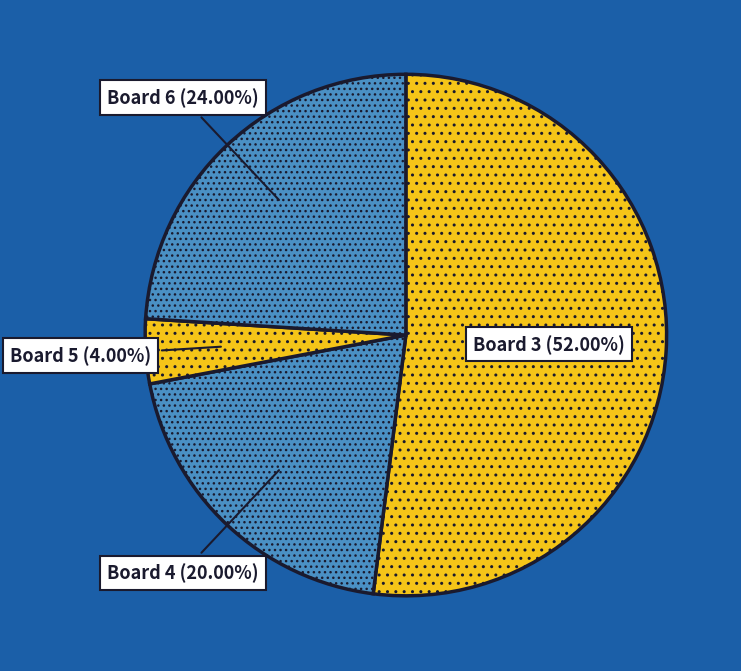

What is the smallest slice in the pie chart?

Board 5